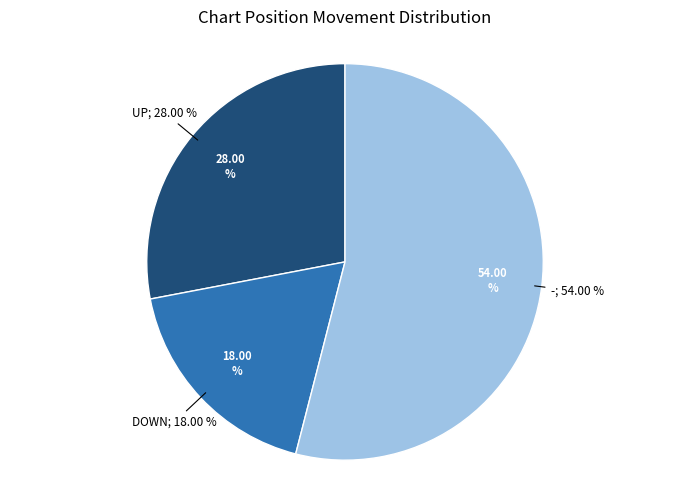

What is the smallest slice in the pie chart?

down